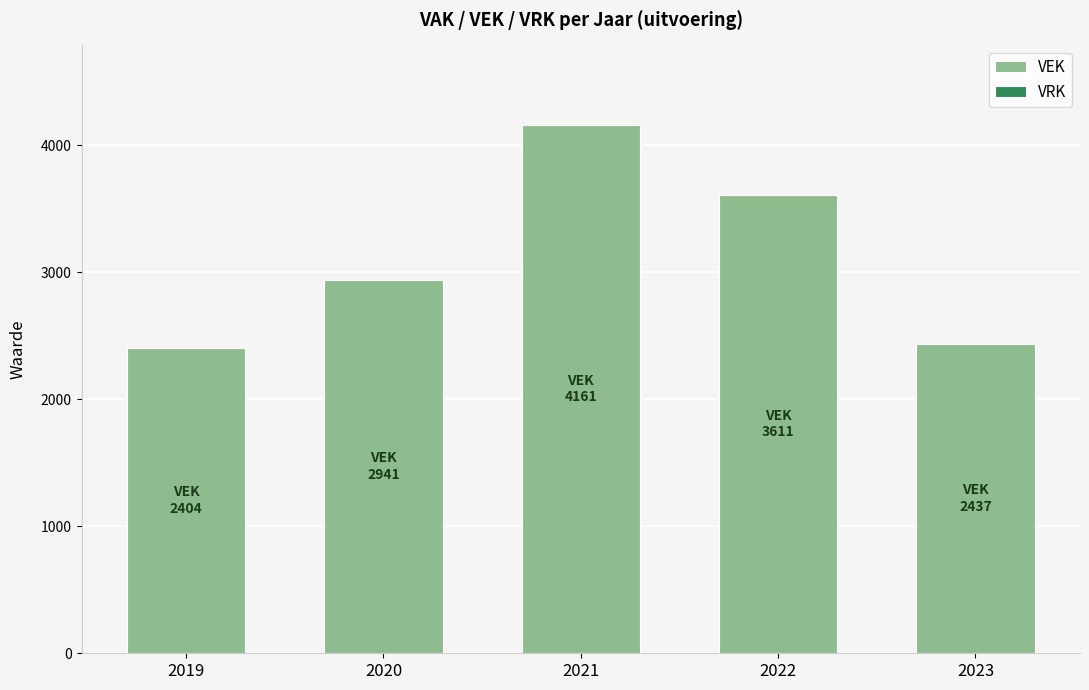

Reading left to right, what are all the values shown in this chart?

2019=2404	2020=2941	2021=4161	2022=3611	2023=2437